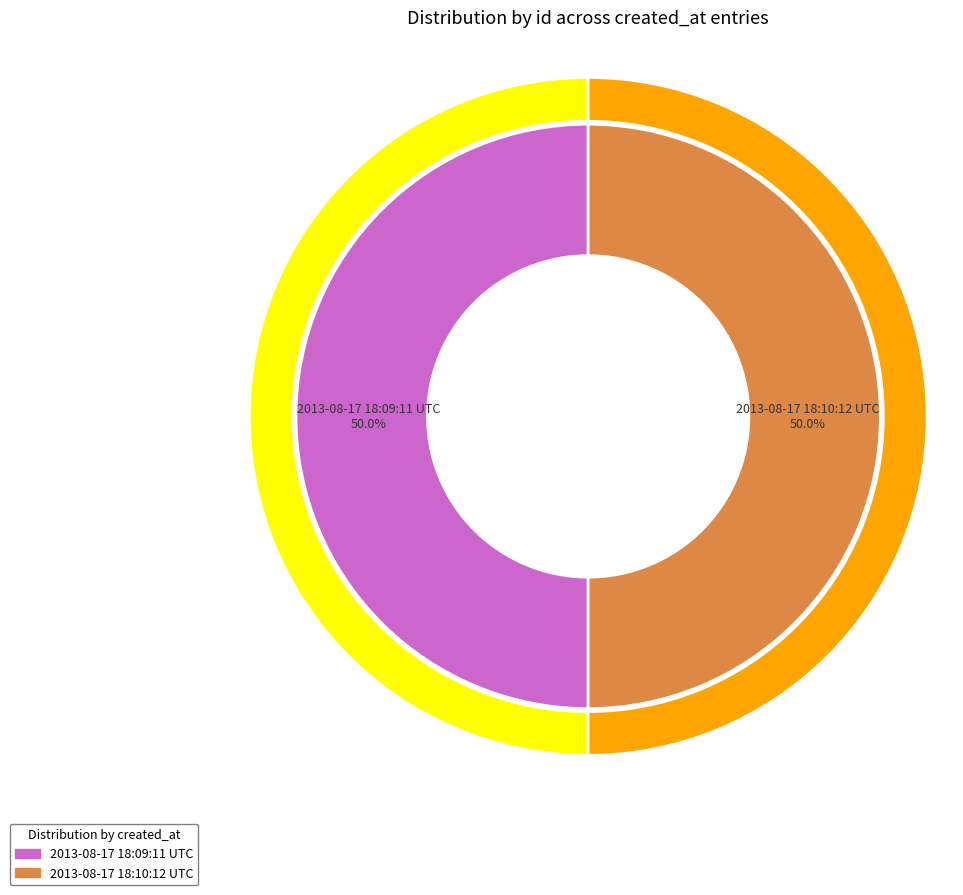

Is there any slice that represents more than half of the pie?

Yes